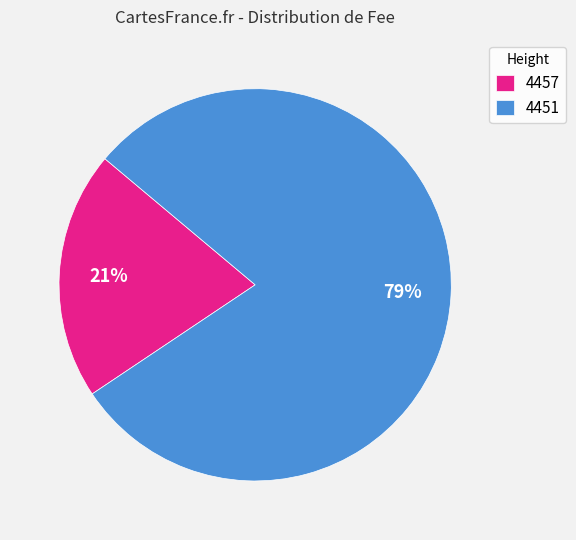

Is 4451 the majority of the pie?

Yes